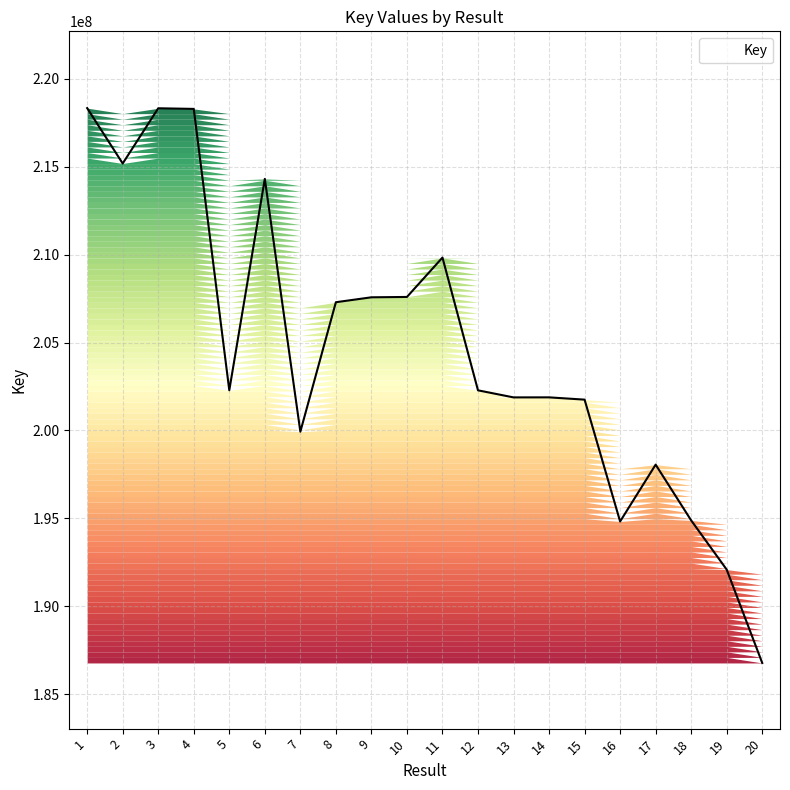

Between 17 and 15, which is larger?

15